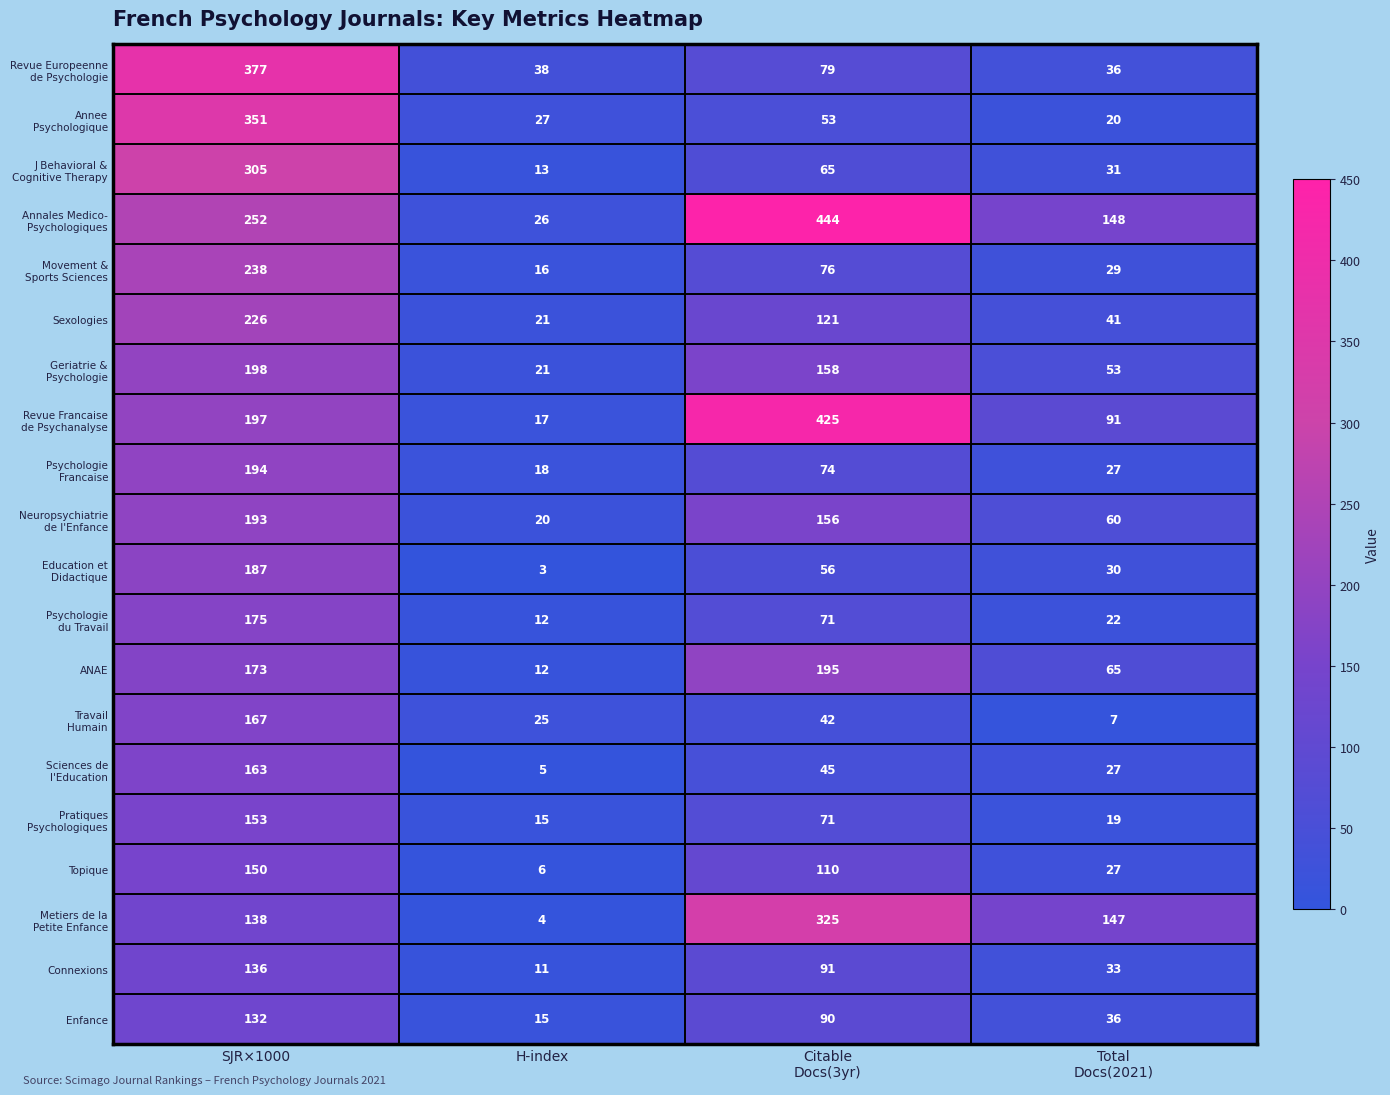

What is the greatest value displayed?

444